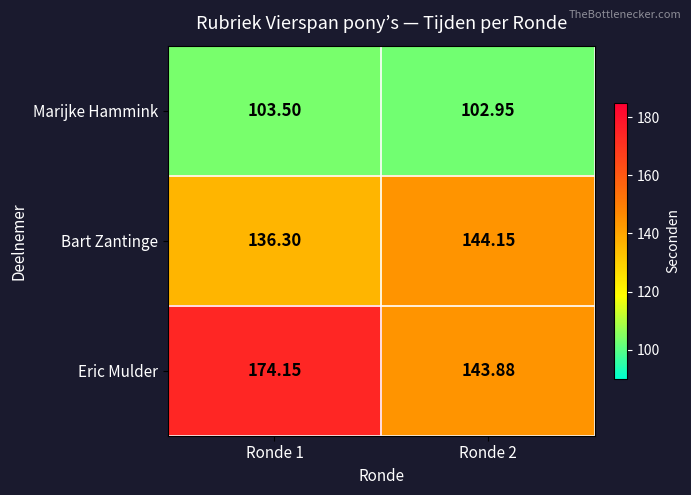

Which series has the widest spread of values?

Eric Mulder